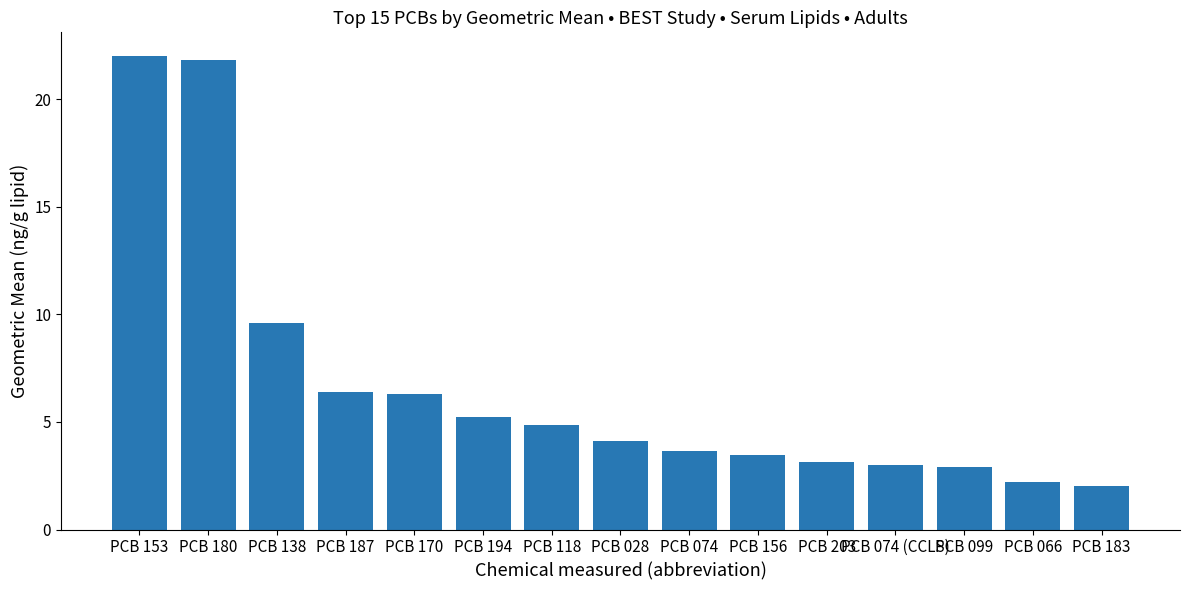

What is the label of the 1st bar from the left?

PCB 153